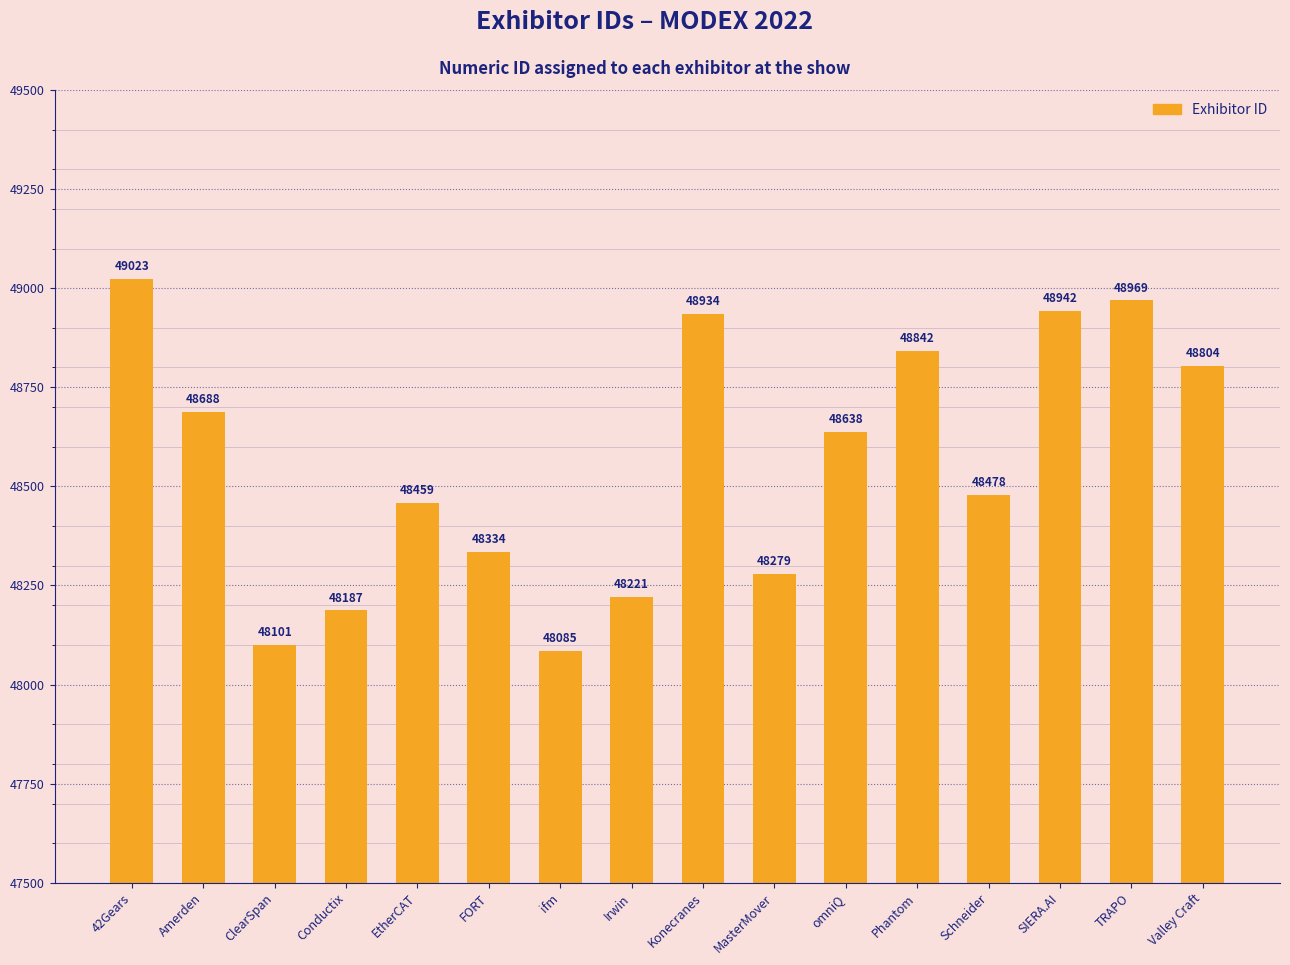

What is the average value?

48562